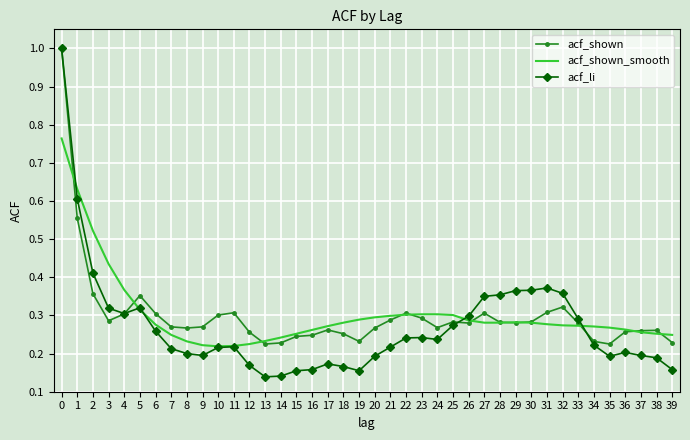

The value of acf_li at 23 is 0.2. True or false?

True